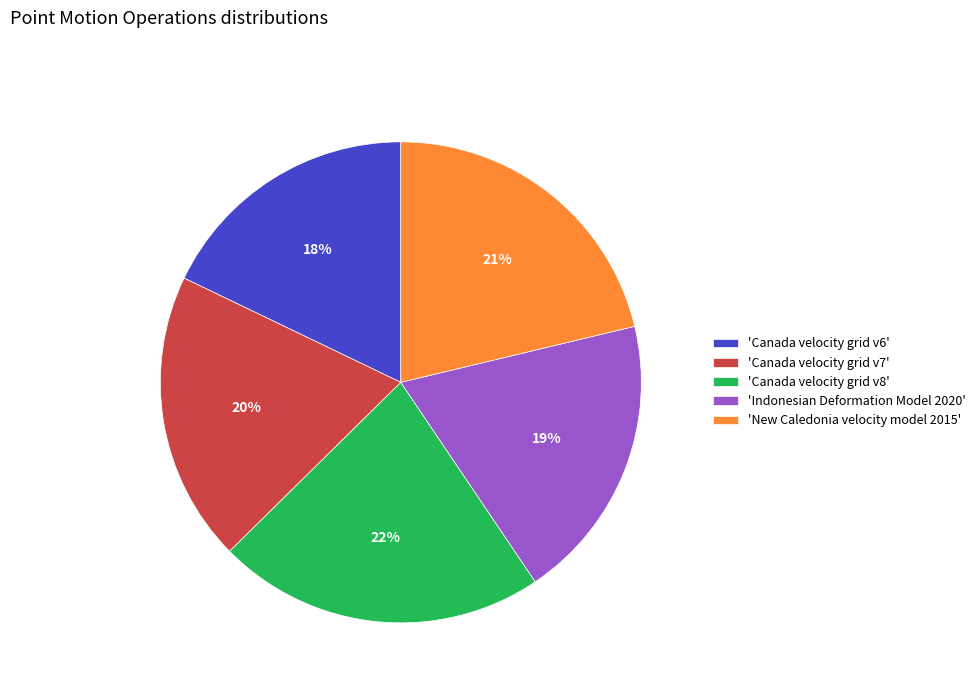

Combined, do 'Canada velocity grid v6' and 'Canada velocity grid v8' account for over 50%?

No